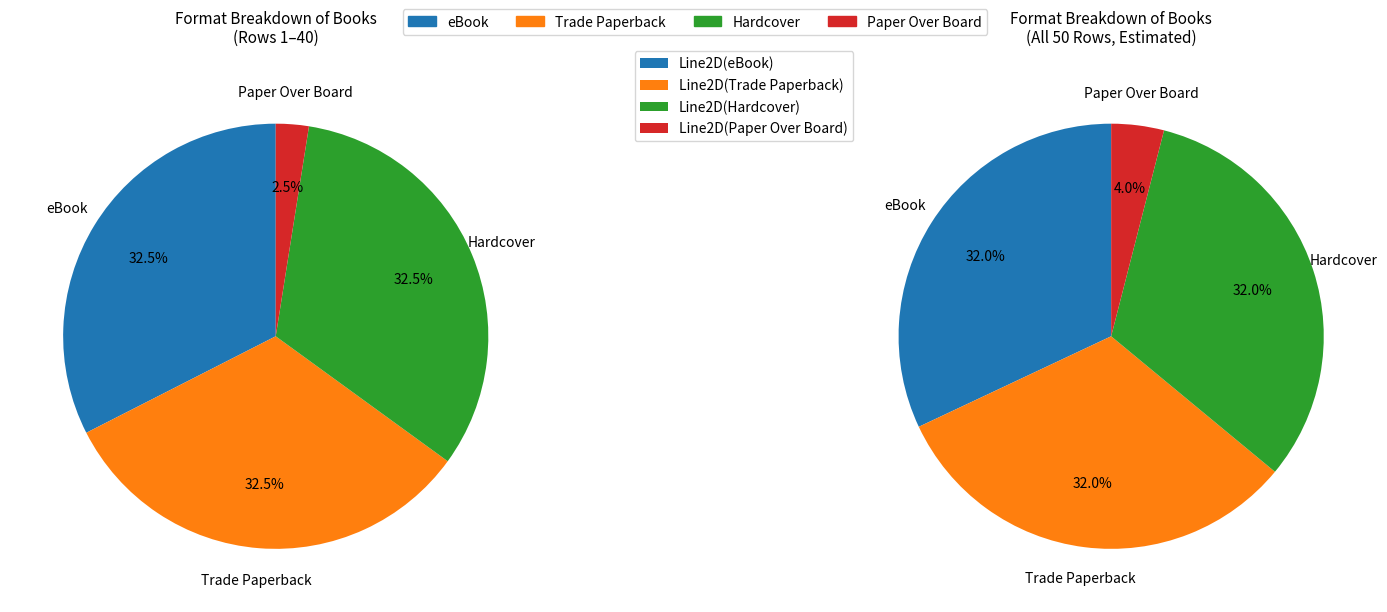

To the nearest percent, what is the difference between the largest and smallest slice percentages?

30%